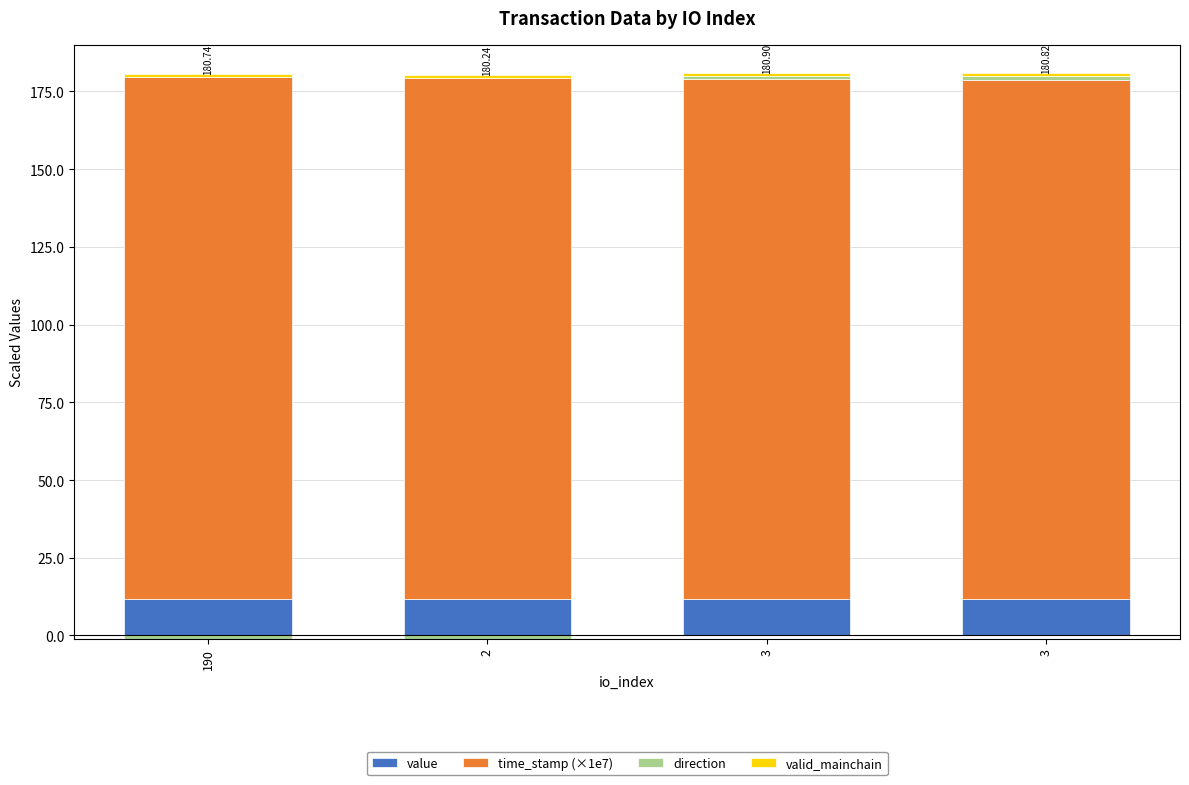

What is the maximum value for valid_mainchain?

1.0